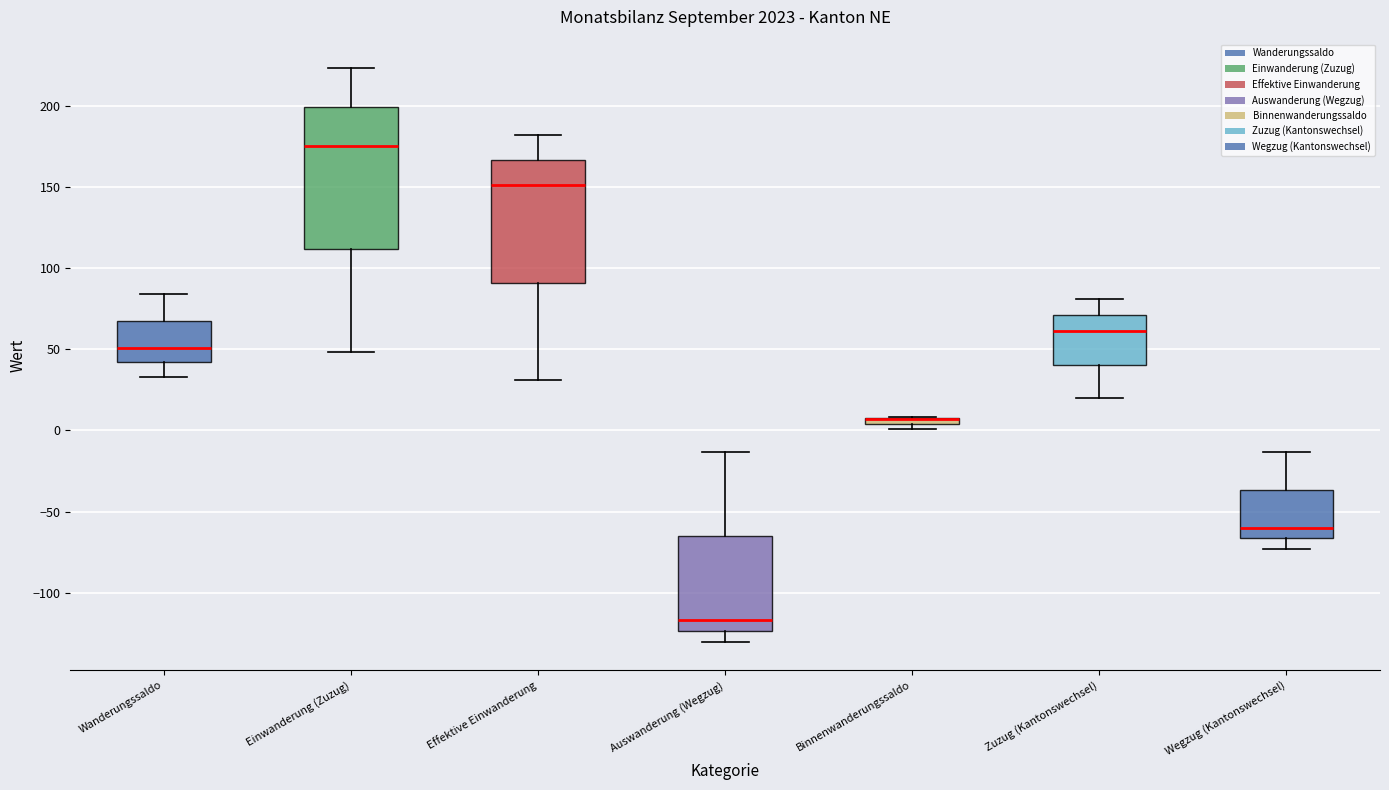

Where does the lower whisker of the box for Effektive Einwanderung end on the y-axis? The values are not printed on the chart, so give them approximately, as read against the axis.

30